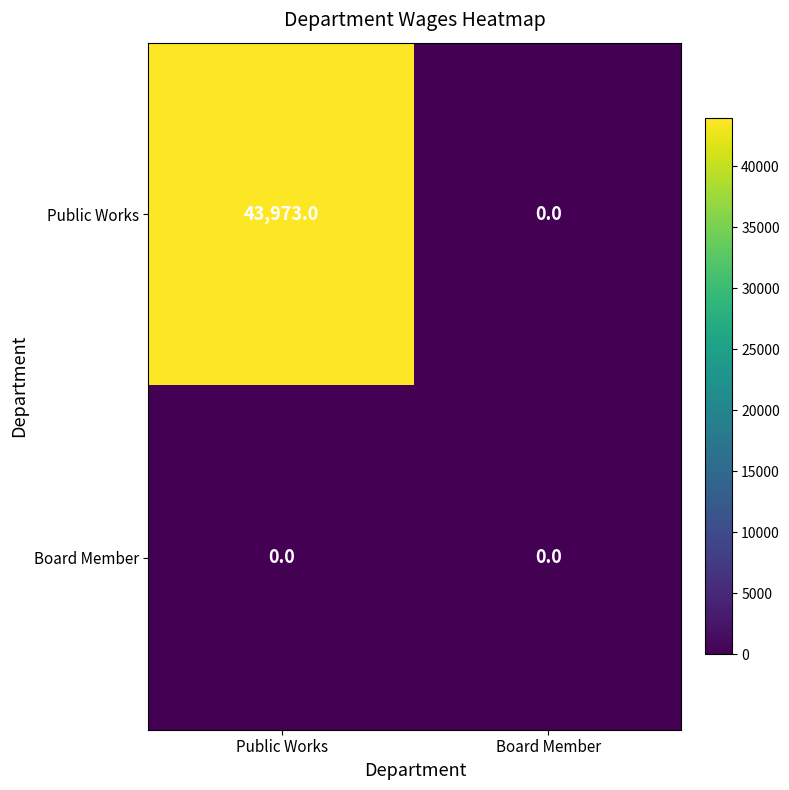

Which series has the largest total across all categories?

Public Works